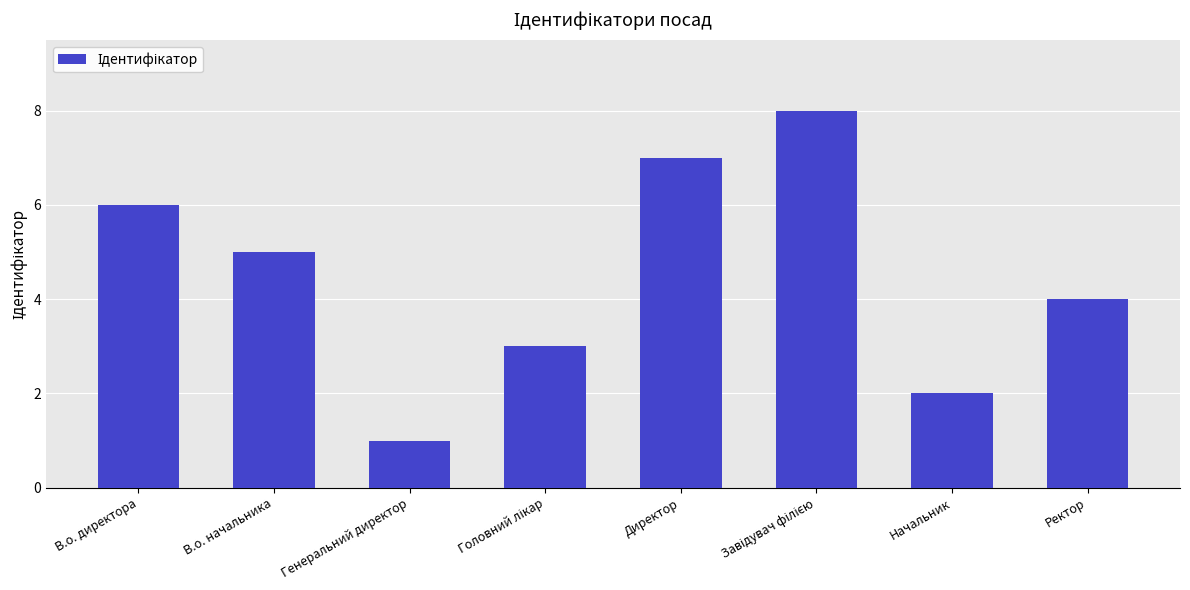

What is the sum of the values at Ректор and Генеральний директор?

5